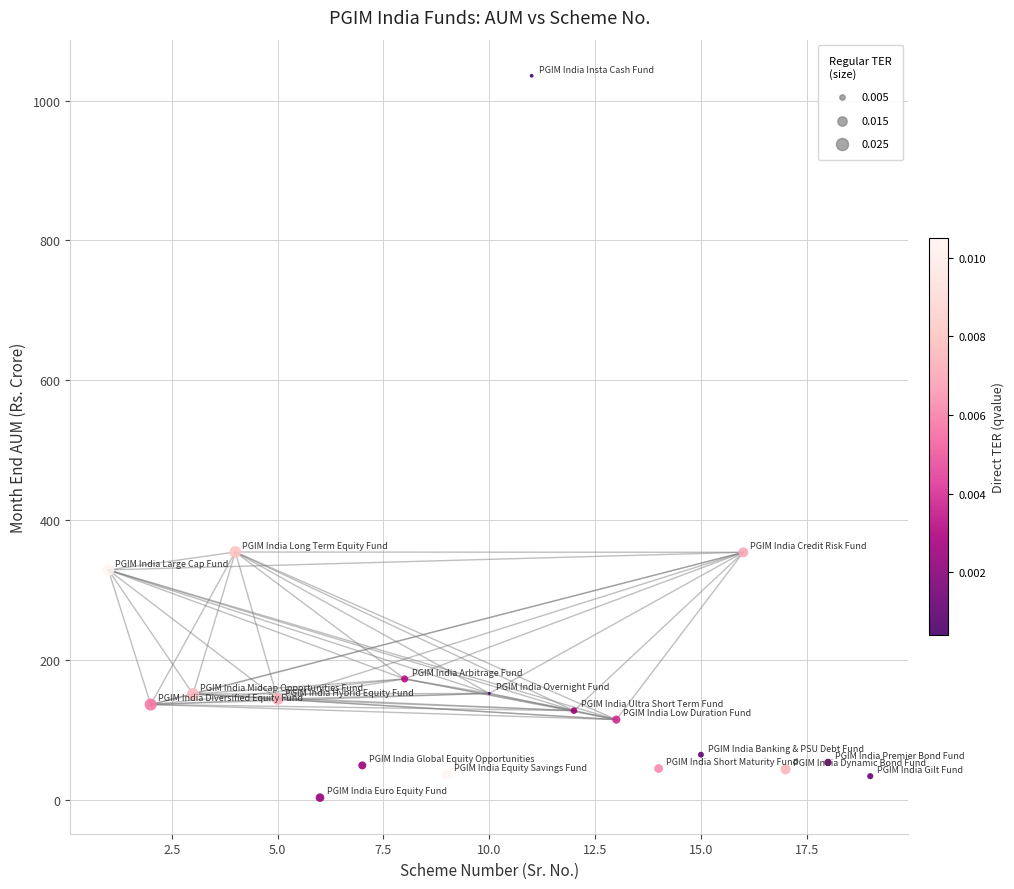

What is the range of X values (max minus min)?

18.0